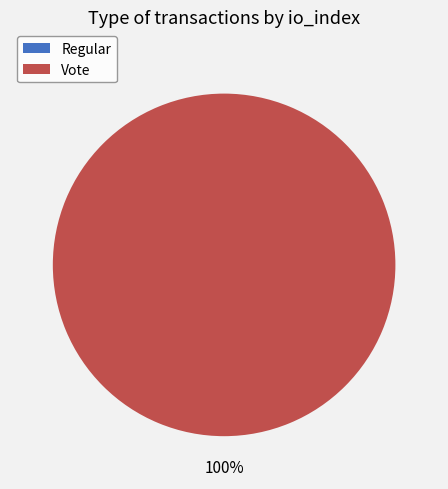

To the nearest percent, what is the difference between the Vote and Regular slice percentages?

100%